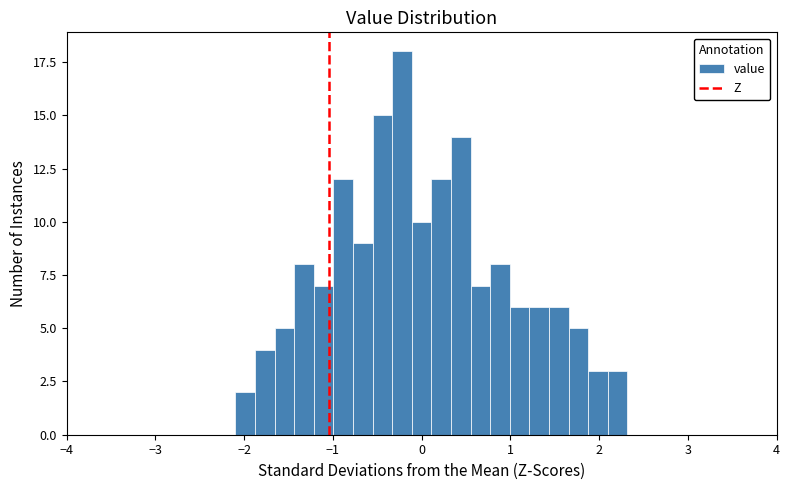

Read against the x-axis, roughly where is the centre of the tallest bar?

-0.2